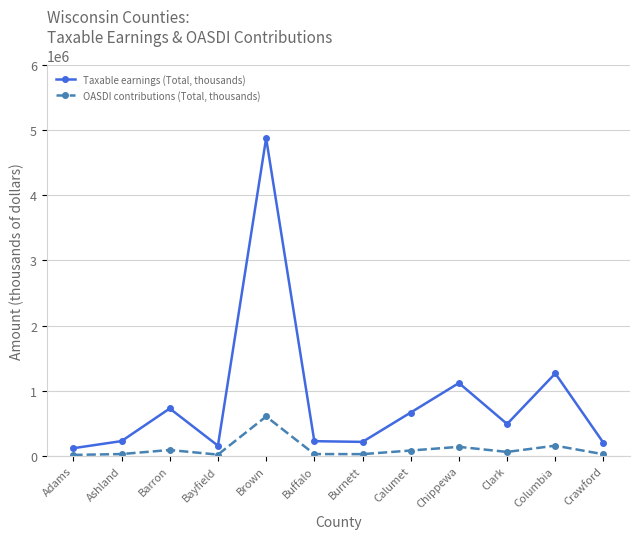

Does the chart display data point markers on the line(s)?

Yes